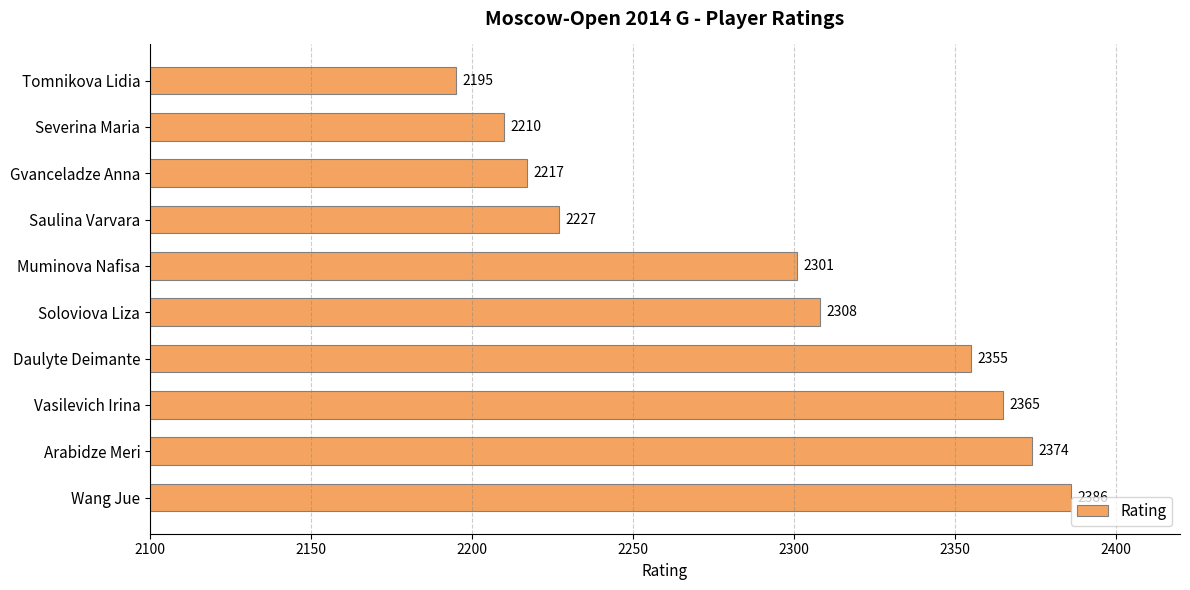

What is the change in value from Daulyte Deimante to Gvanceladze Anna?

-138